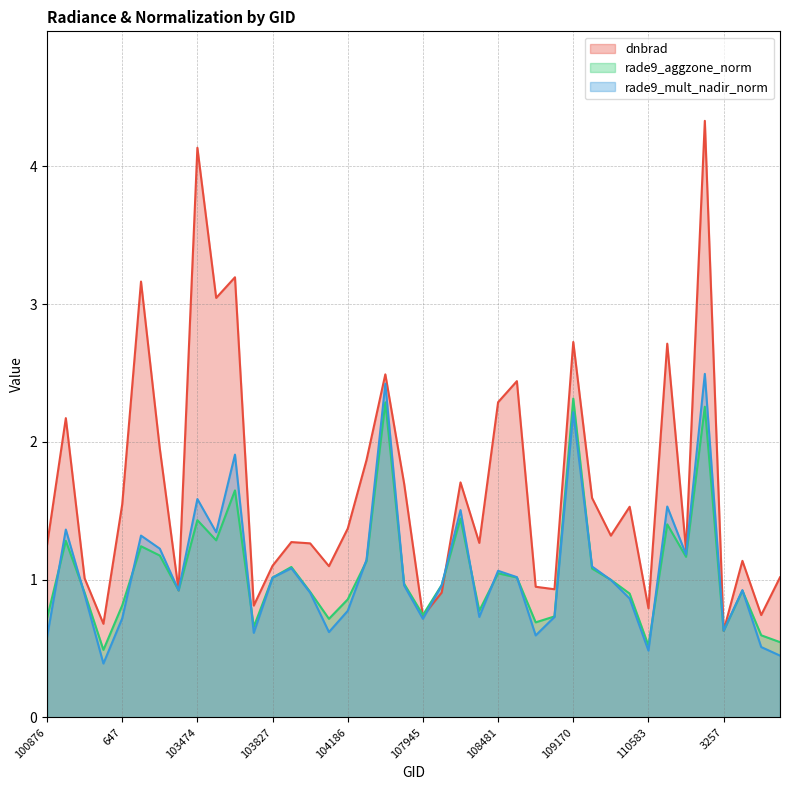

Where is the first local minimum for dnbrad?

102861